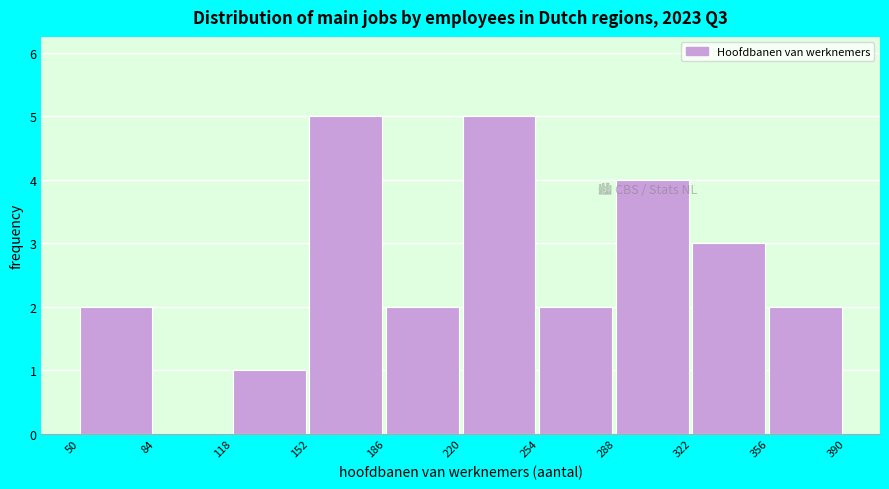

Reading left to right, transcribe this chart: for each bar, give the range it covers on the x-axis and its height. The values are not printed on the chart, so give them approximately, as read against the axis.

50 to 84: 2
84 to 118: 0
118 to 152: 1
152 to 186: 5
186 to 220: 2
220 to 254: 5
254 to 288: 2
288 to 322: 4
322 to 356: 3
356 to 390: 2